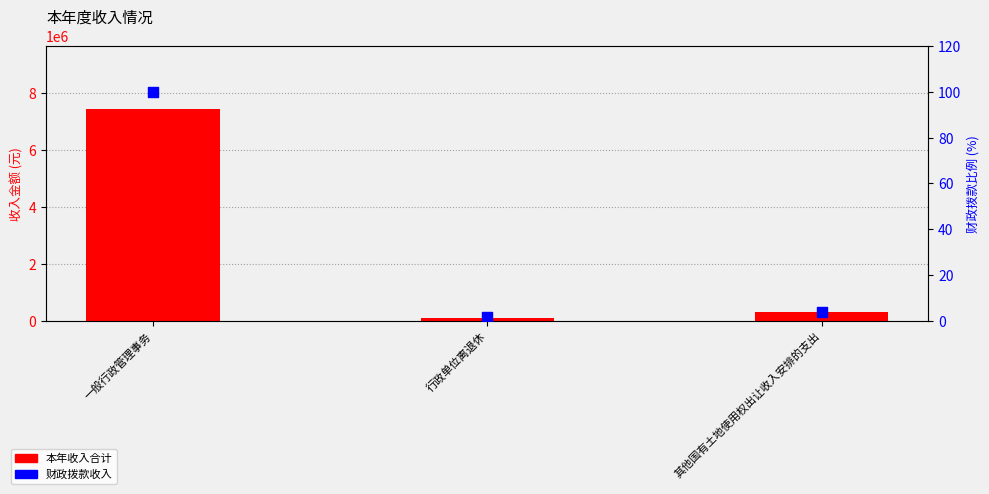

What are all the series names shown in the legend?

本年收入合计, 财政拨款收入